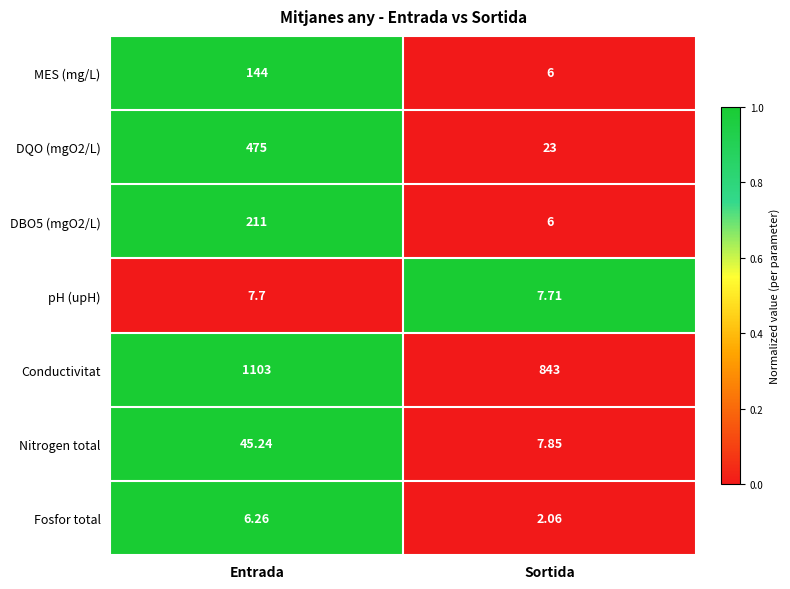

Is the value of DQO (mgO2/L) at Entrada greater than the value of Nitrogen total at Entrada?

Yes